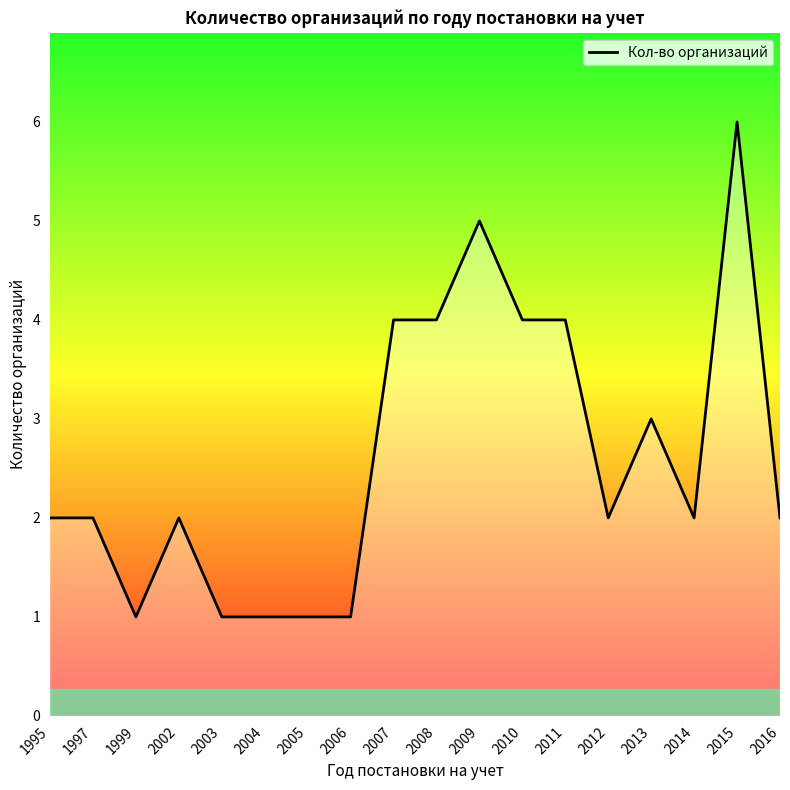

What is the approximate value at 2016?

2